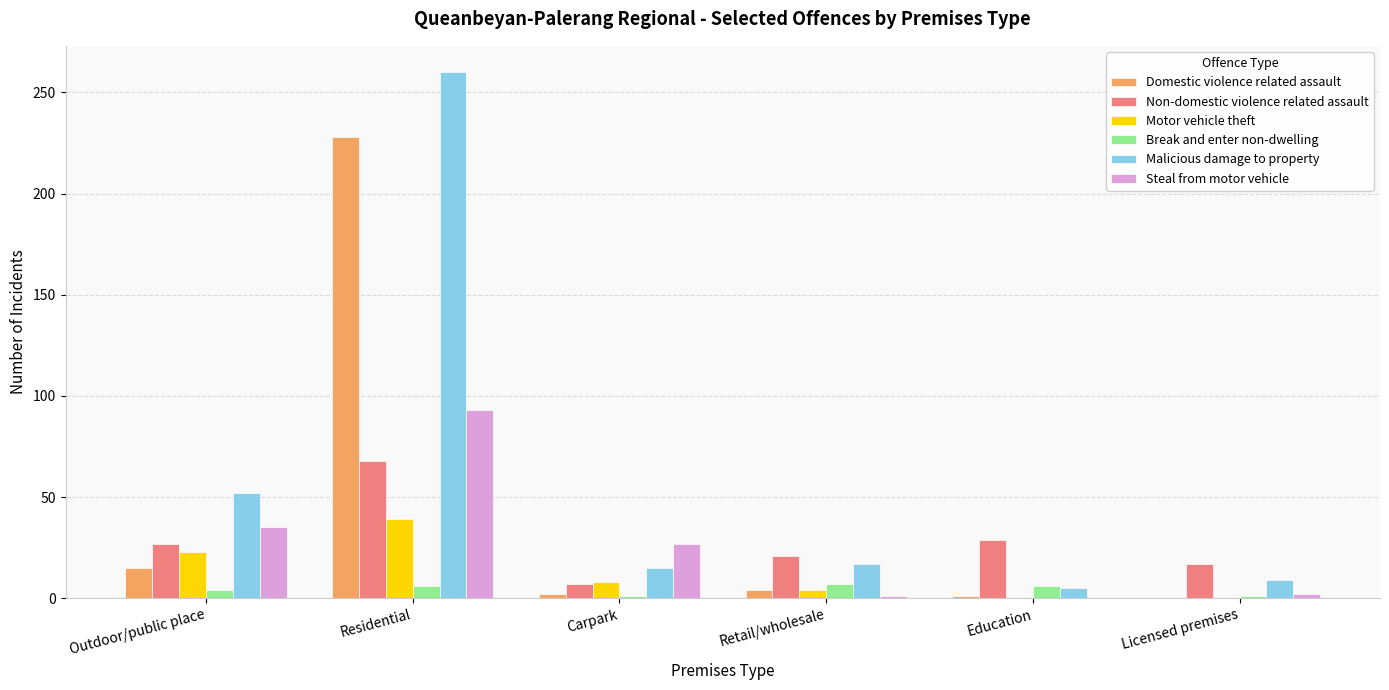

What is the sum of all Motor vehicle theft values?

74